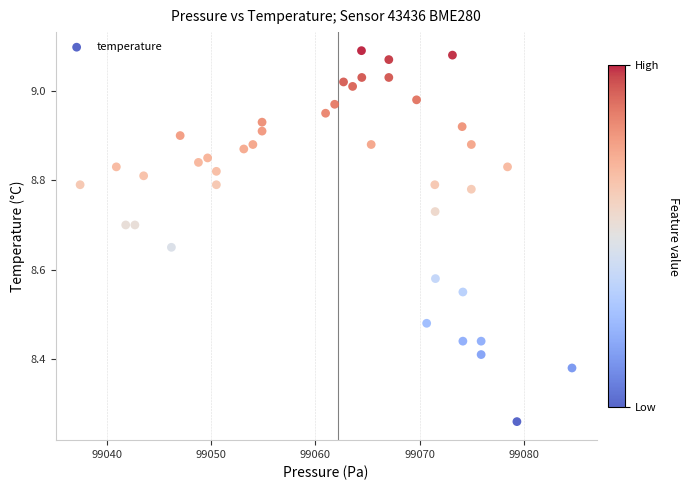

What is the range of Y values (max minus min)?

0.8